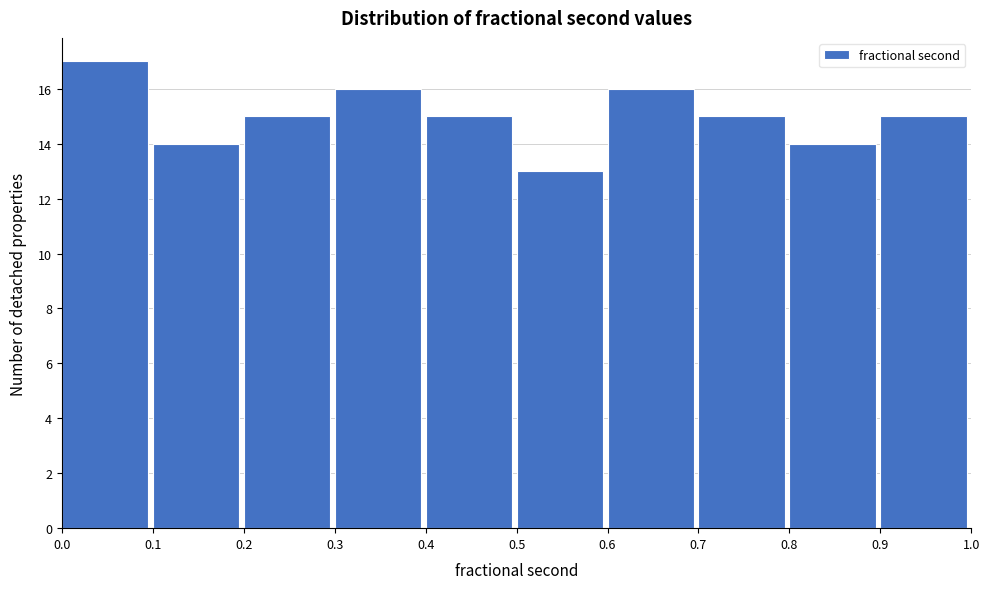

Reading left to right, list every bar in this chart as the range it spans on the x-axis followed by its height. The values are not printed on the chart, so give them approximately, as read against the axis.

0.0 to 0.1: 17
0.1 to 0.2: 14
0.2 to 0.3: 15
0.3 to 0.4: 16
0.4 to 0.5: 15
0.5 to 0.6: 13
0.6 to 0.7: 16
0.7 to 0.8: 15
0.8 to 0.9: 14
0.9 to 1.0: 15